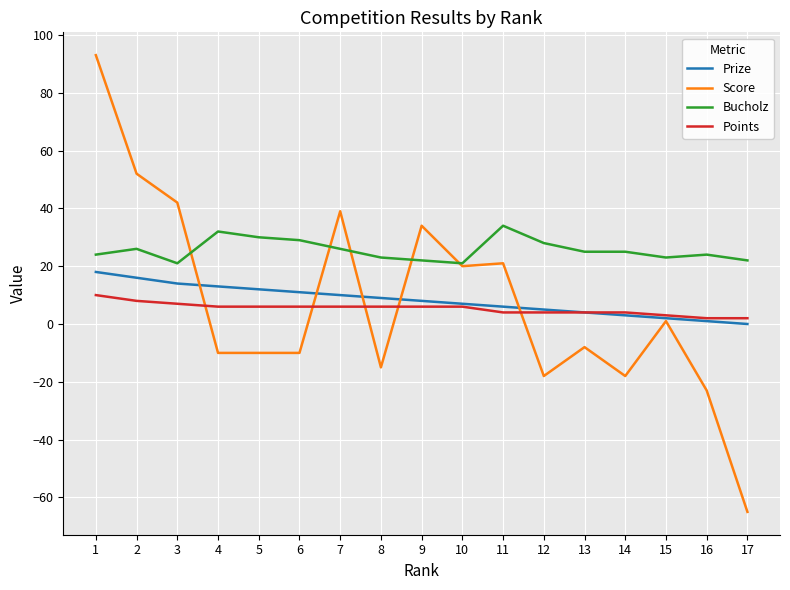

Is this an area chart (filled region under the line)?

No